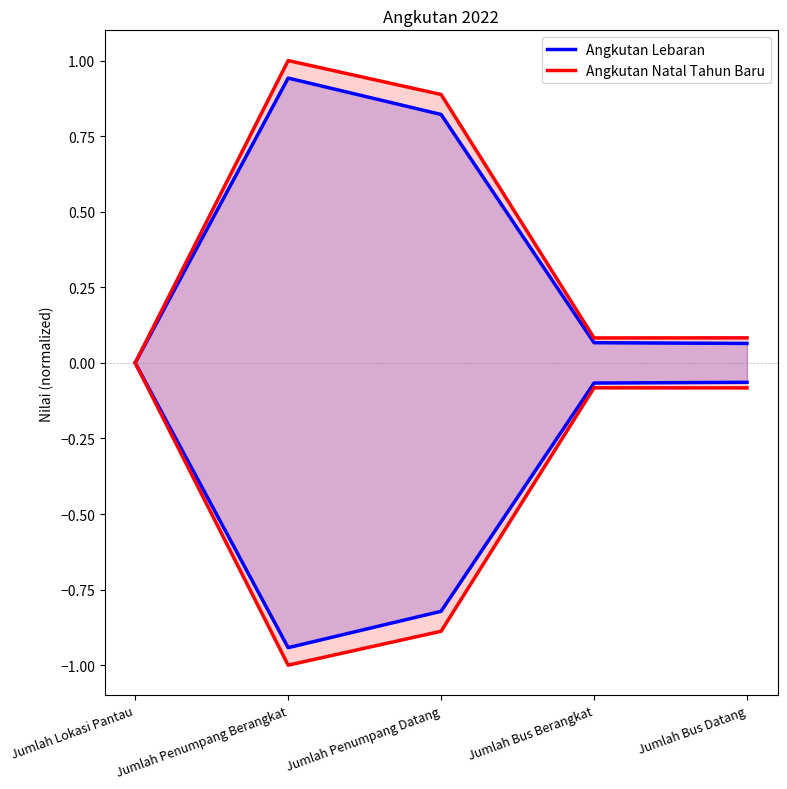

Reading left to right, list all the values displayed in this chart.

Angkutan Lebaran: 0.0	0.9	0.8	0.1	0.1
Angkutan Natal Tahun Baru: 0.0	1.0	0.9	0.1	0.1